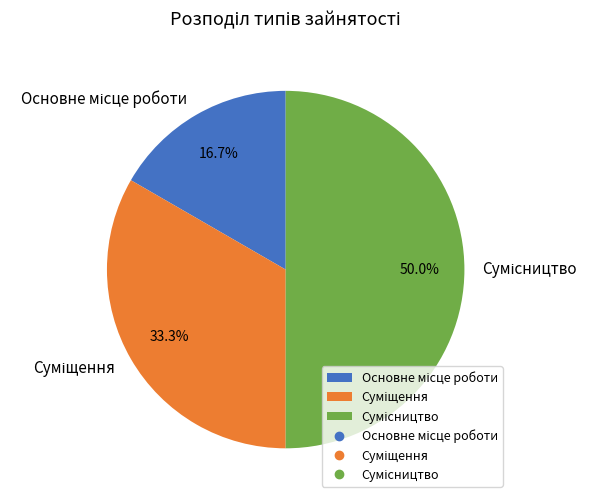

How many segments does this pie chart have?

3